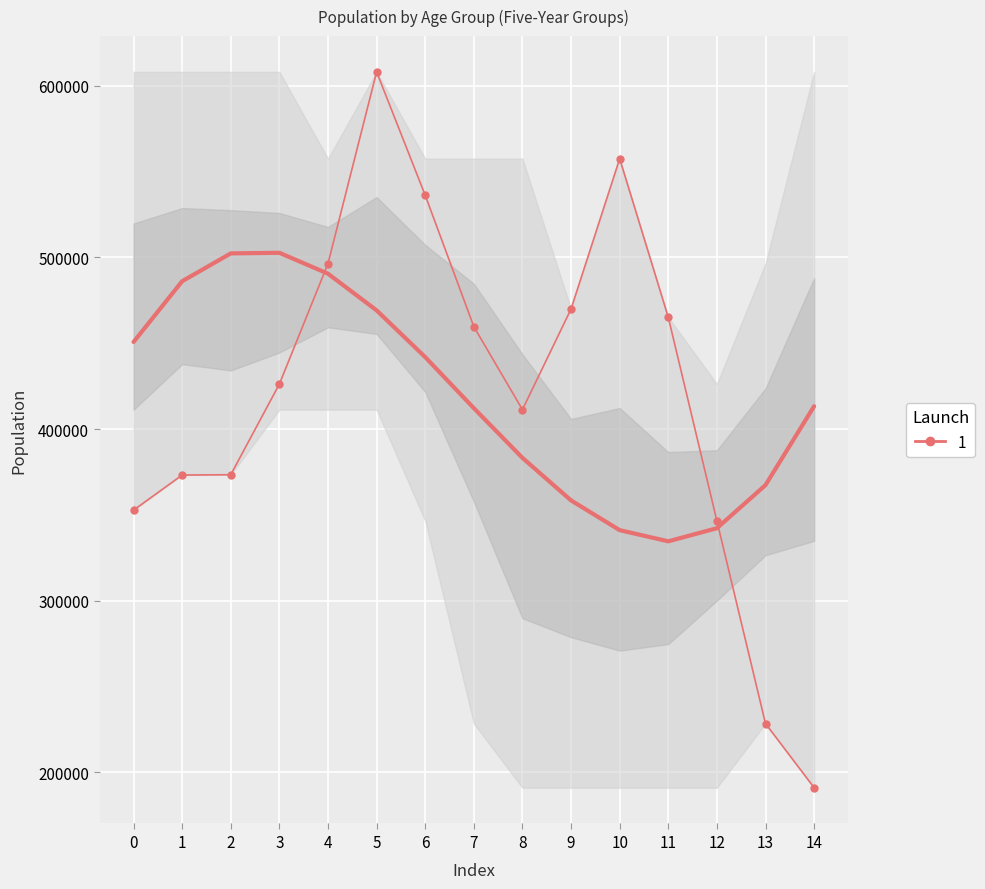

List the labels in order of value, largest first.

5, 10, 6, 4, 9, 11, 7, 3, 8, 2, 1, 0, 12, 13, 14